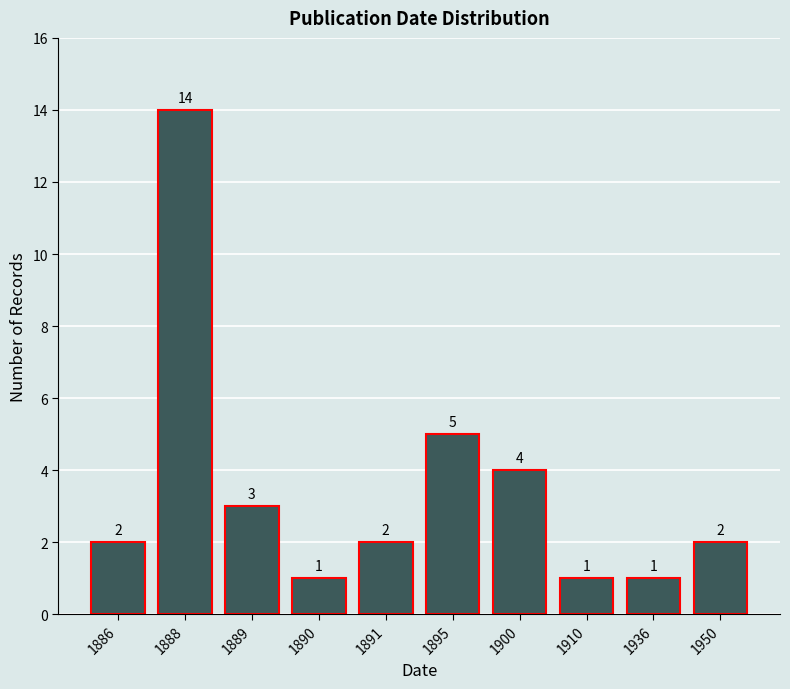

Reading left to right, list all the values displayed in this chart.

1886=2	1888=14	1889=3	1890=1	1891=2	1895=5	1900=4	1910=1	1936=1	1950=2